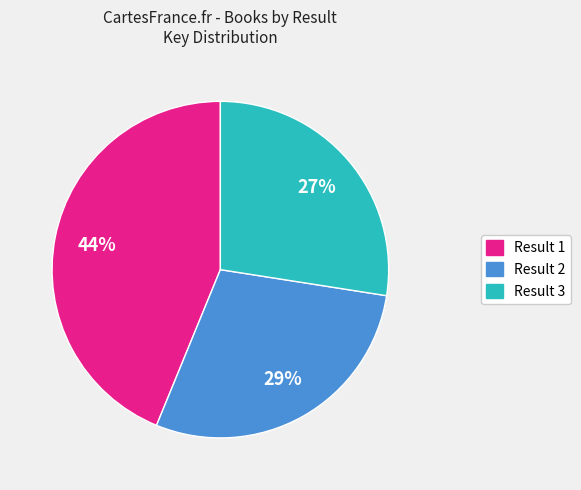

Is it true that Result 1 is 36% of the pie?

False